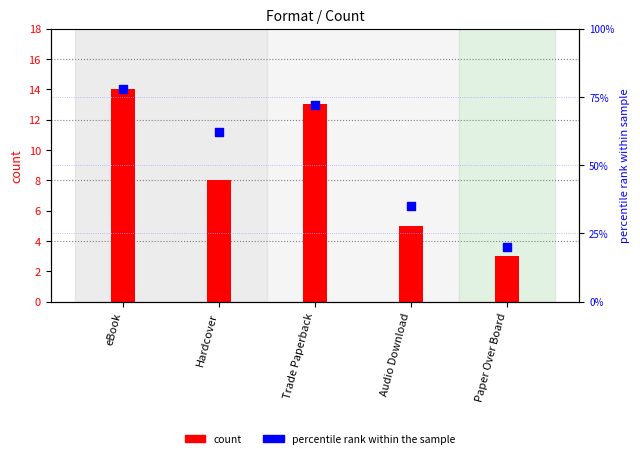

What is the change in value from Trade Paperback to Paper Over Board?

-52